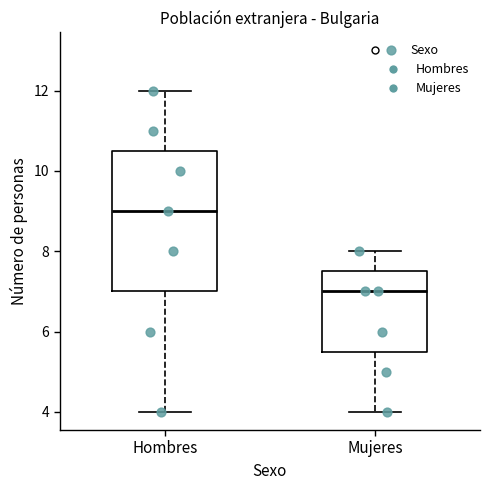

Reading left to right, read every box against the y-axis: the position of its median line, the range the box covers, and the ends of its whiskers. The values are not printed on the chart, so give them approximately, as read against the axis.

Hombres: median 9.0, box 7.0 to 10.6, whiskers 4.0 to 12.0
Mujeres: median 7.0, box 5.6 to 7.6, whiskers 4.0 to 8.0